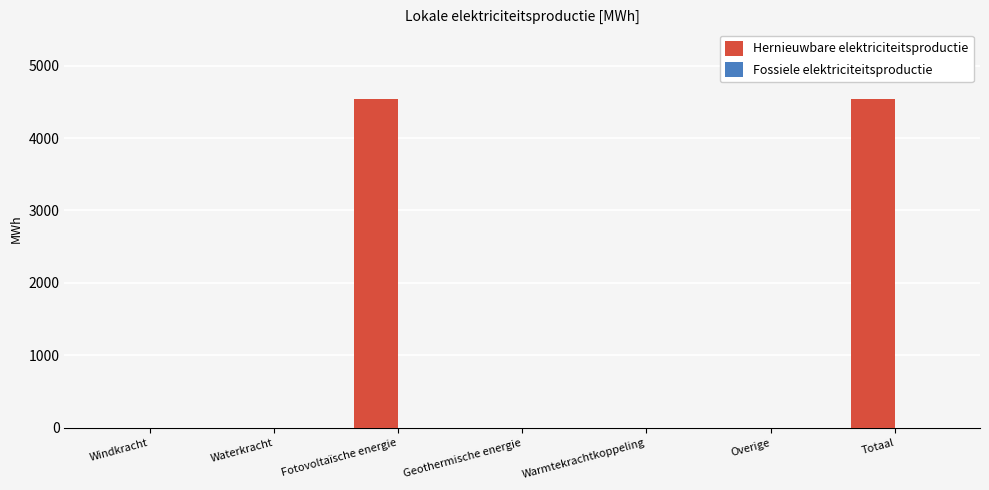

What is the sum of the values at Totaal and Geothermische energie?

4536.5